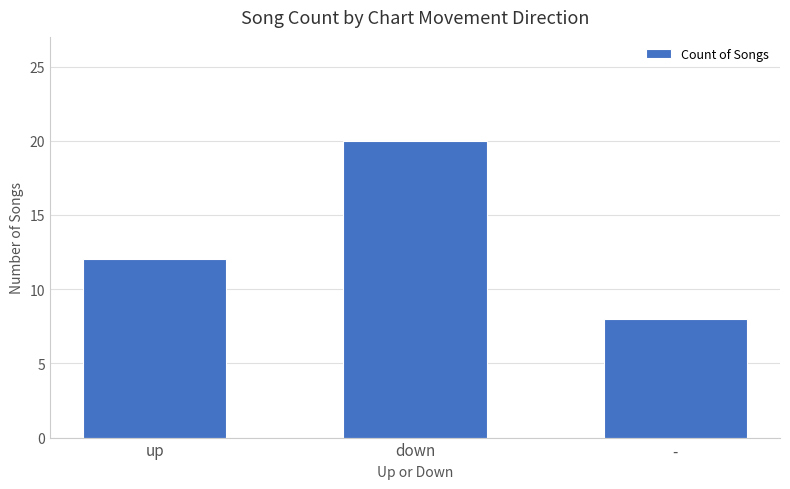

Reading left to right, extract all data points from this chart.

up=12	down=20	-=8